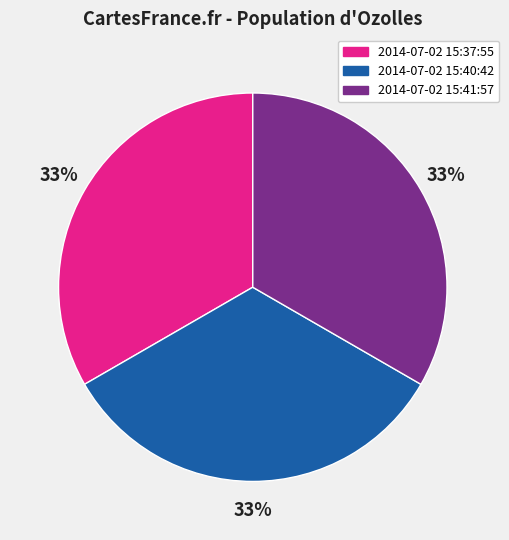

What percentage is the 2014-07-02 15:37:55 slice, to the nearest percent?

33%